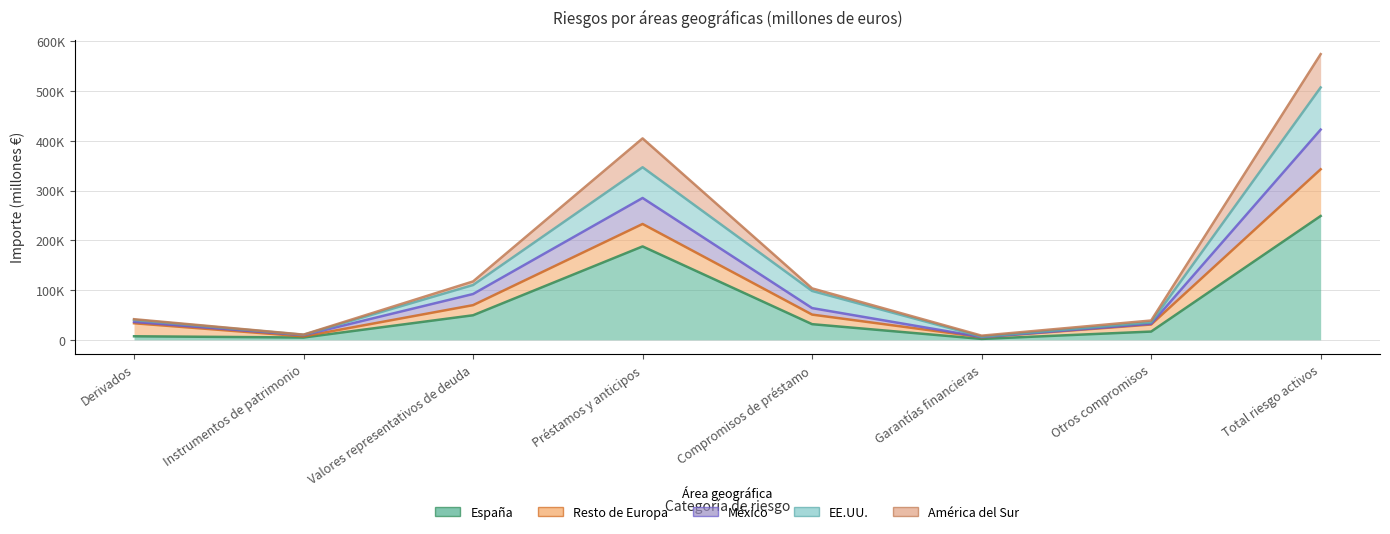

What is the label of the 7th point from the right?

Instrumentos de patrimonio